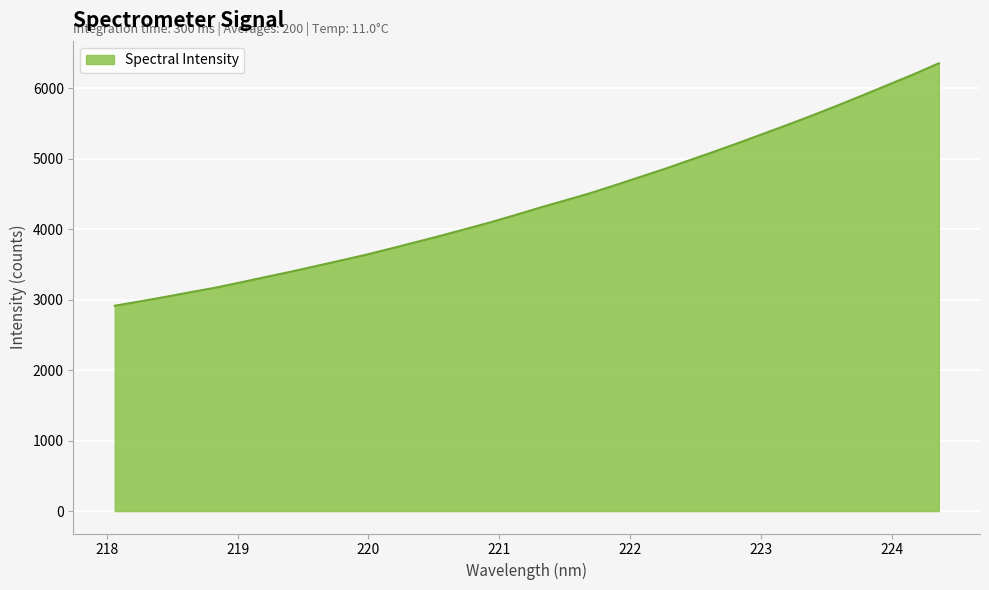

What is the greatest value displayed?

6350.8